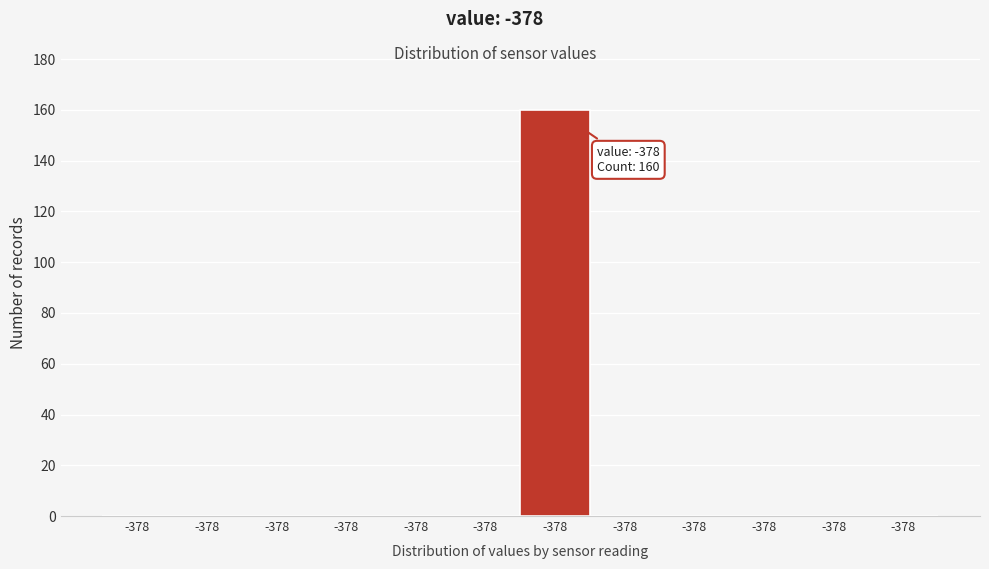

How many distinct data groups are displayed?

1